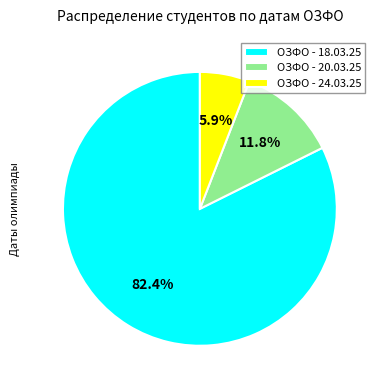

To the nearest percent, what portion does ОЗФО - 24.03.25 represent?

6%